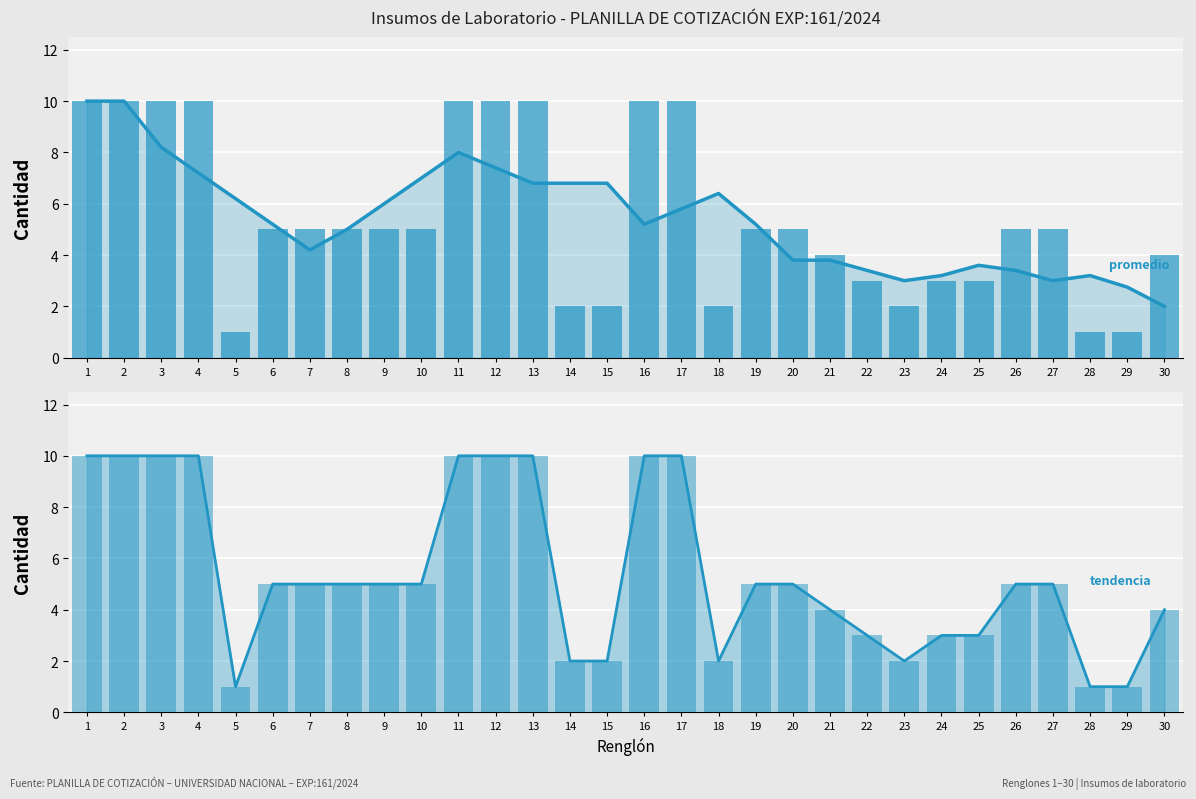

What is the difference between the maximum and minimum values in the Promedio móvil series?

8.0